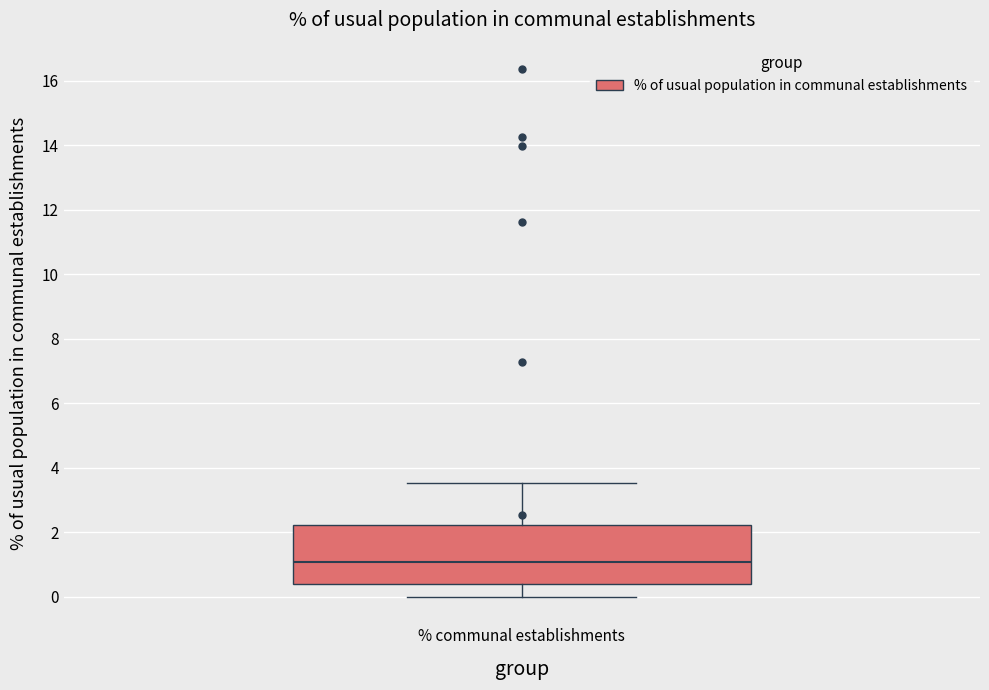

Transcribe this box plot: give where the median line is, the range the box spans, and where the two whiskers end, as read against the y-axis. The values are not printed on the chart, so give them approximately, as read against the axis.

median 1.0, box 0.4 to 2.2, whiskers 0.0 to 3.6